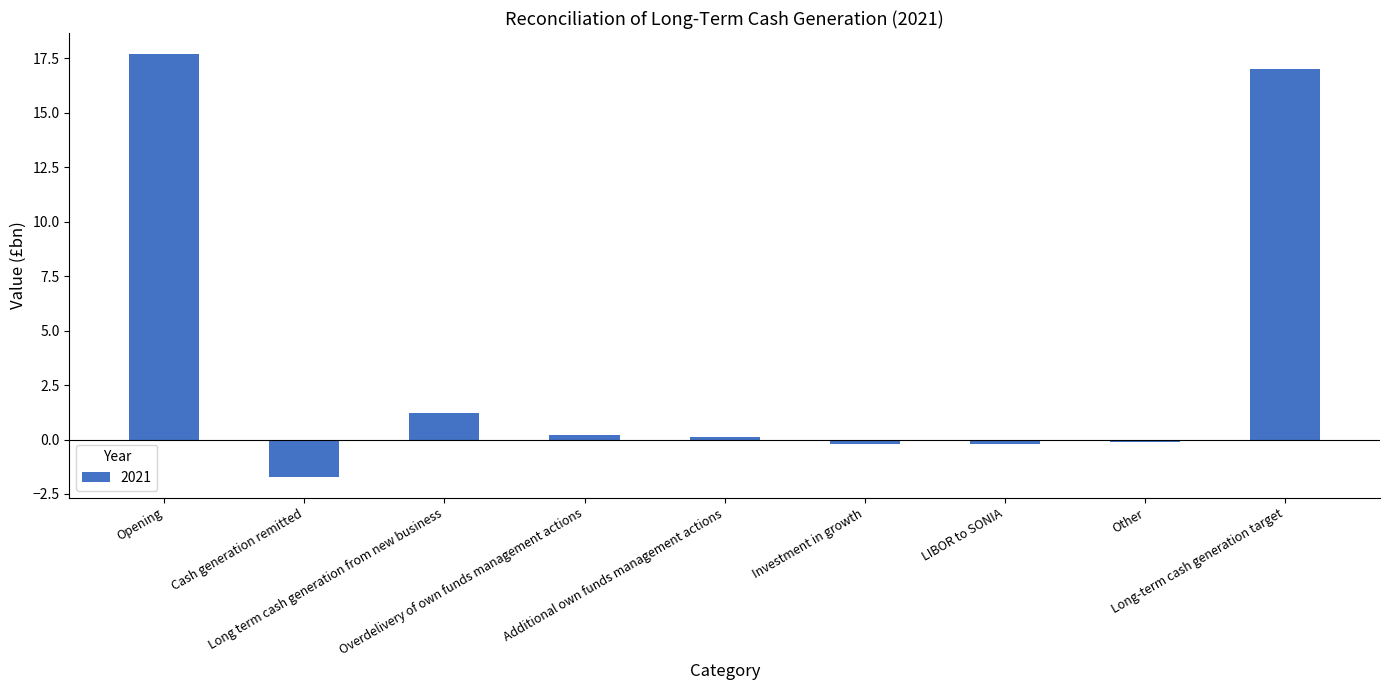

Which category has the lowest value across all series?

Cash generation remitted